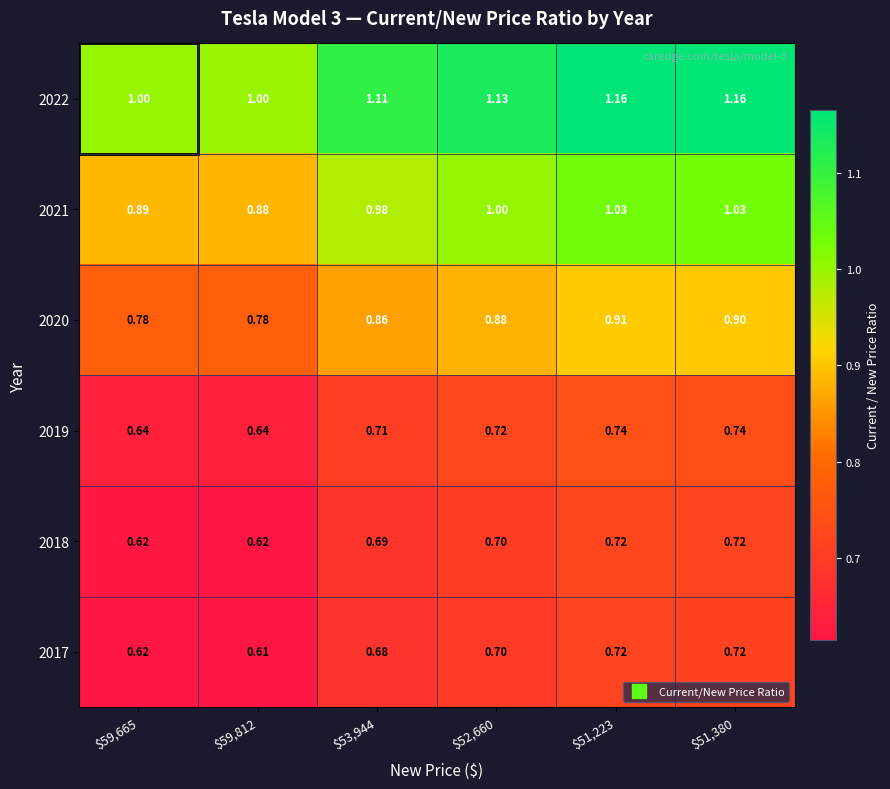

Which series changed the most between $53,944 and $52,660?

2022